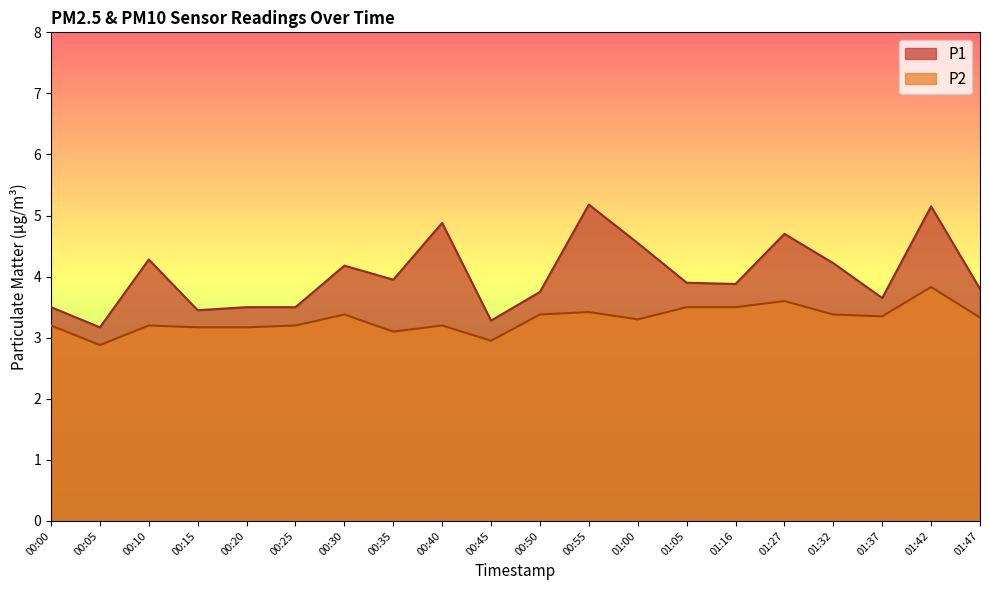

Which series has the widest spread of values?

P1